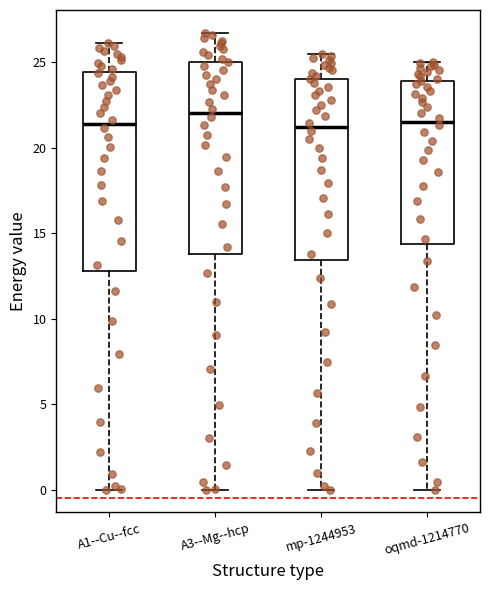

Which box's median line is the highest?

A3--Mg--hcp